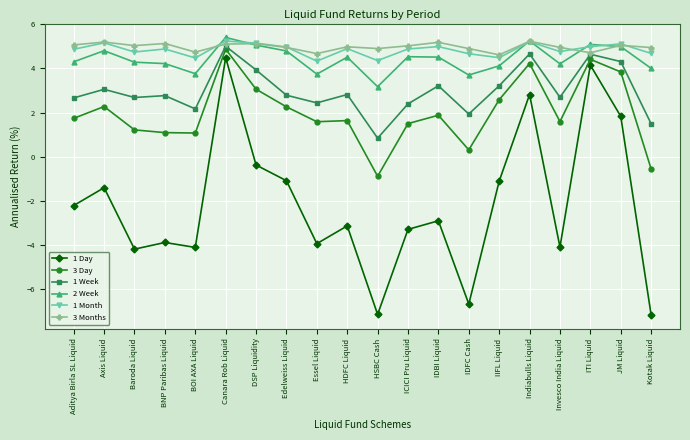

How many negative values does the 3 Day series have?

2